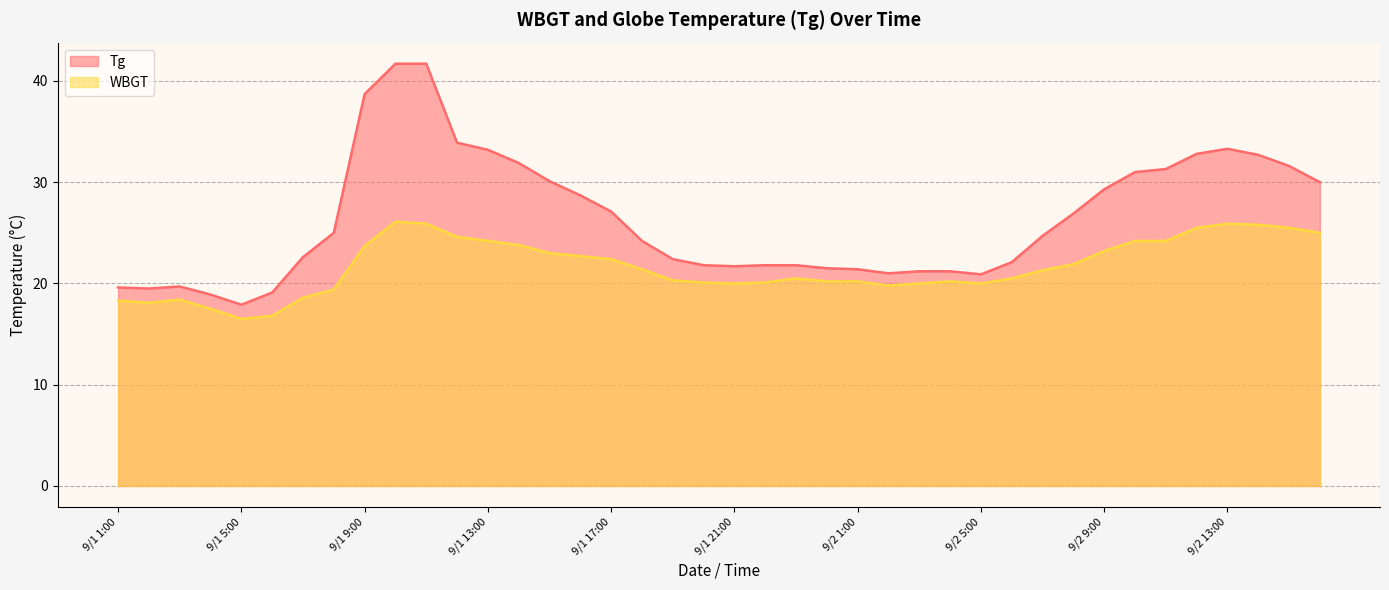

Reading left to right, transcribe all the data shown in this chart.

Tg: 9/1 1:00=19.6	9/1 2:00=19.5	9/1 3:00=19.7	9/1 4:00=18.9	9/1 5:00=17.9	9/1 6:00=19.1	9/1 7:00=22.6	9/1 8:00=25.0	9/1 9:00=38.7	9/1 10:00=41.7	9/1 11:00=41.7	9/1 12:00=33.9	9/1 13:00=33.2	9/1 14:00=31.9	9/1 15:00=30.1	9/1 16:00=28.7	9/1 17:00=27.1	9/1 18:00=24.2	9/1 19:00=22.4	9/1 20:00=21.8	9/1 21:00=21.7	9/1 22:00=21.8	9/1 23:00=21.8	9/1 24:00=21.5	9/2 1:00=21.4	9/2 2:00=21.0	9/2 3:00=21.2	9/2 4:00=21.2	9/2 5:00=20.9	9/2 6:00=22.1	9/2 7:00=24.7	9/2 8:00=26.9	9/2 9:00=29.3	9/2 10:00=31.0	9/2 11:00=31.3	9/2 12:00=32.8	9/2 13:00=33.3	9/2 14:00=32.7	9/2 15:00=31.6	9/2 16:00=30.0
WBGT: 9/1 1:00=18.3	9/1 2:00=18.1	9/1 3:00=18.4	9/1 4:00=17.5	9/1 5:00=16.5	9/1 6:00=16.8	9/1 7:00=18.6	9/1 8:00=19.4	9/1 9:00=23.7	9/1 10:00=26.1	9/1 11:00=25.9	9/1 12:00=24.6	9/1 13:00=24.2	9/1 14:00=23.8	9/1 15:00=23.0	9/1 16:00=22.7	9/1 17:00=22.4	9/1 18:00=21.4	9/1 19:00=20.3	9/1 20:00=20.1	9/1 21:00=20.0	9/1 22:00=20.1	9/1 23:00=20.5	9/1 24:00=20.2	9/2 1:00=20.2	9/2 2:00=19.8	9/2 3:00=20.0	9/2 4:00=20.2	9/2 5:00=20.0	9/2 6:00=20.5	9/2 7:00=21.3	9/2 8:00=21.9	9/2 9:00=23.2	9/2 10:00=24.2	9/2 11:00=24.2	9/2 12:00=25.5	9/2 13:00=25.9	9/2 14:00=25.8	9/2 15:00=25.5	9/2 16:00=25.0